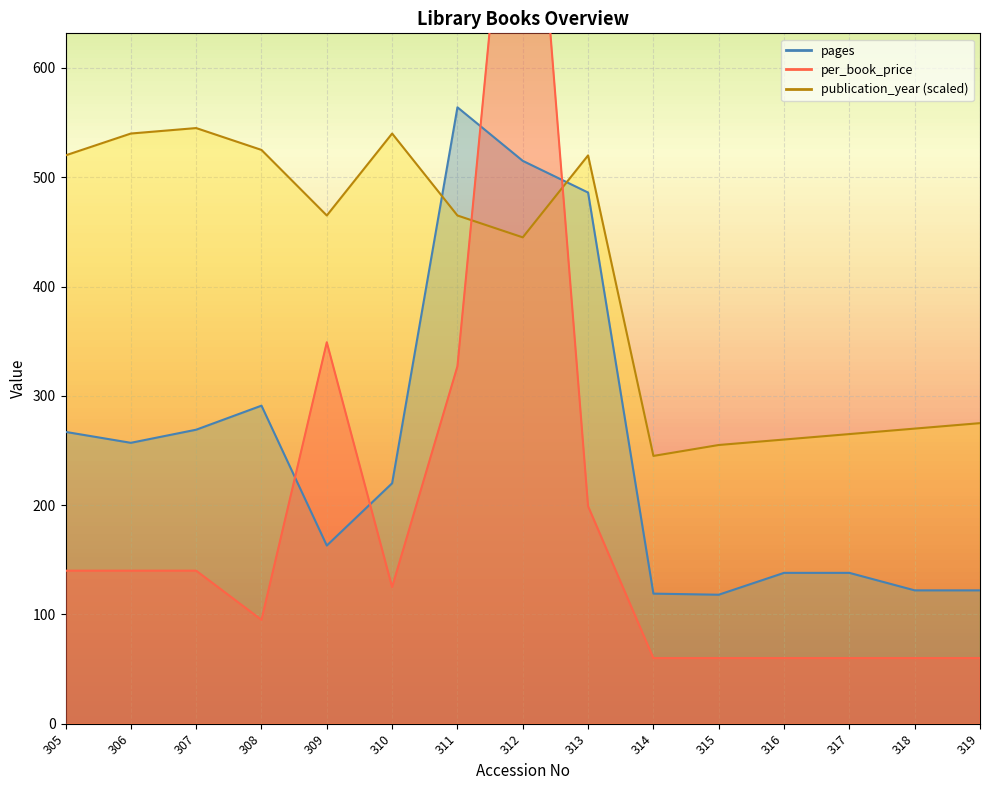

What are all the series names shown in the legend?

per_book_price, pages, publication_year